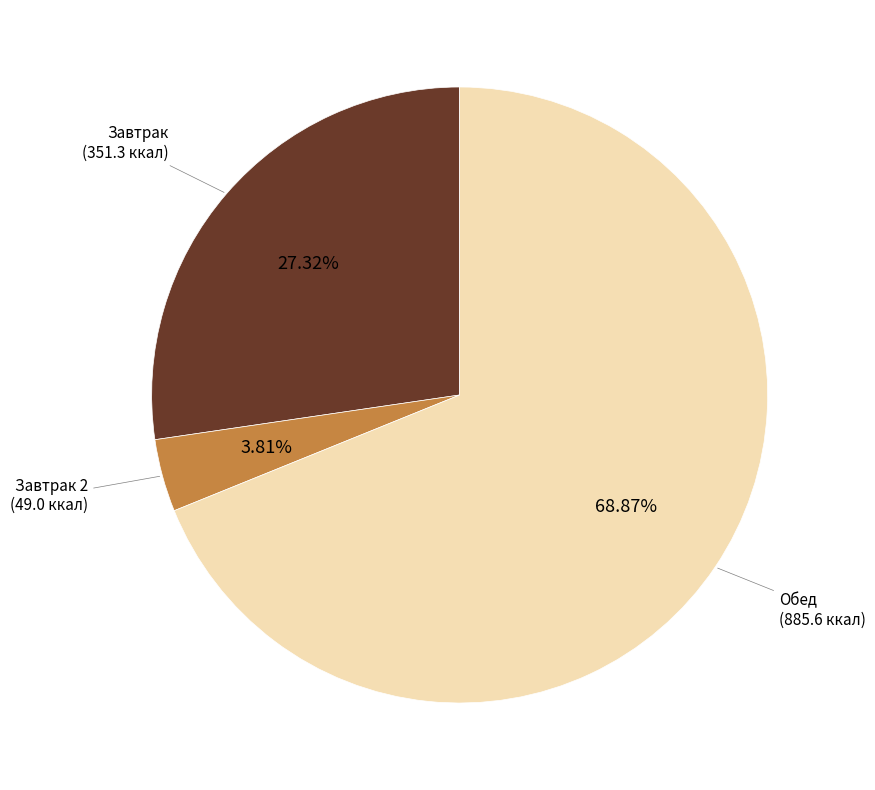

Is there any slice that represents more than half of the pie?

Yes